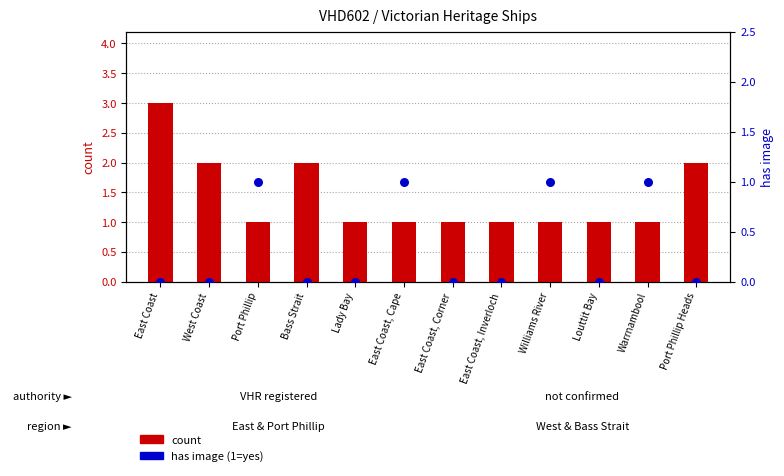

At how many categories does at least one series exceed 2?

1